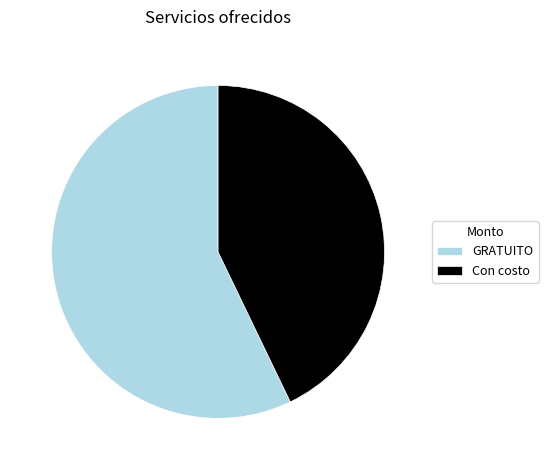

What is the majority slice?

GRATUITO